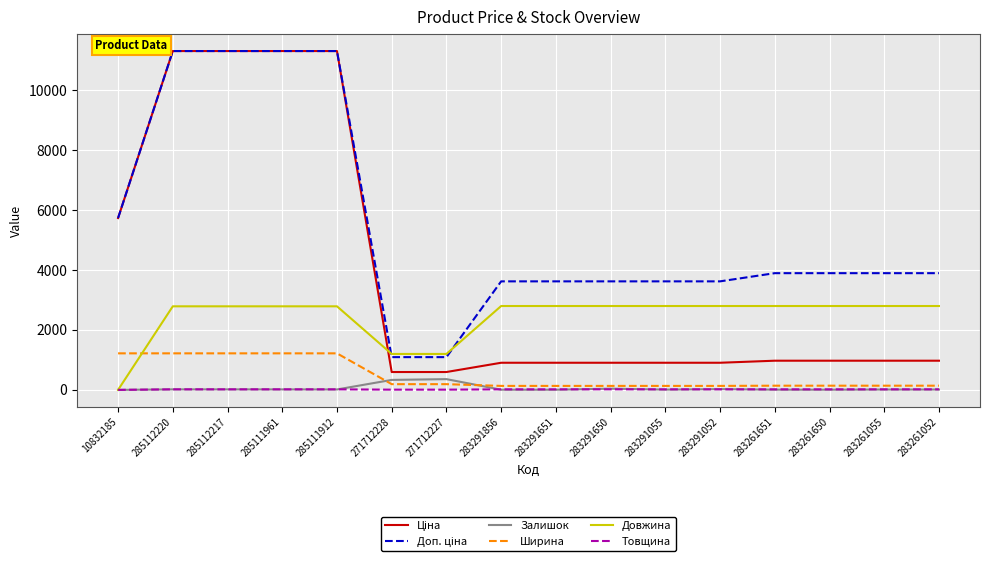

What position from the left is 283291052?

12